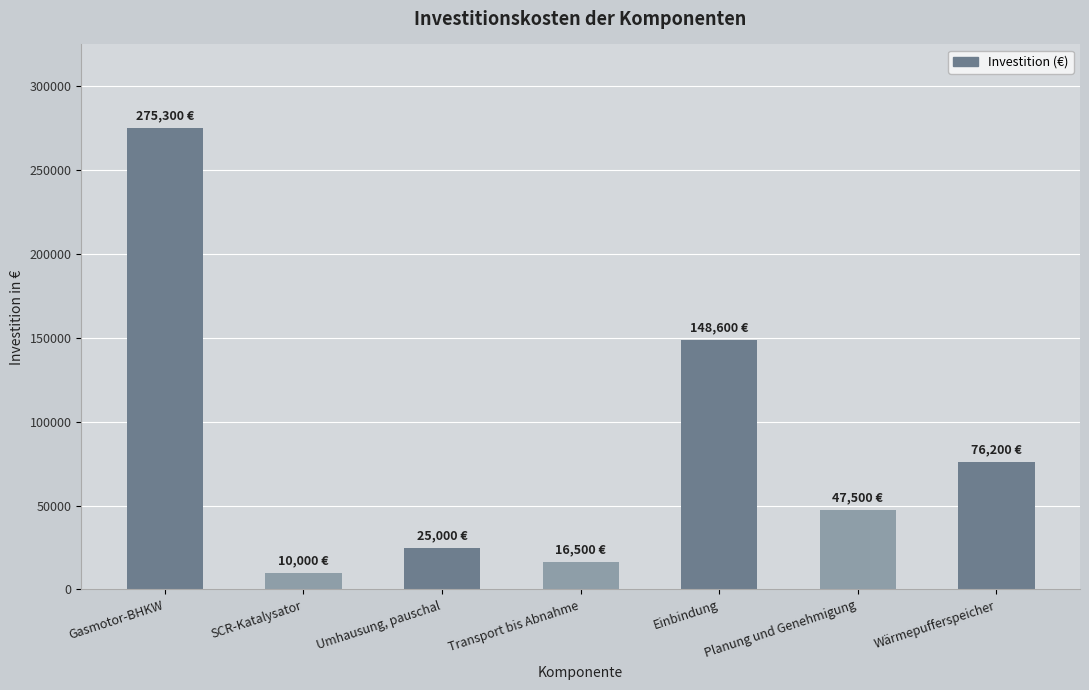

What is the sum of the values at SCR-Katalysator and Gasmotor-BHKW?

285300